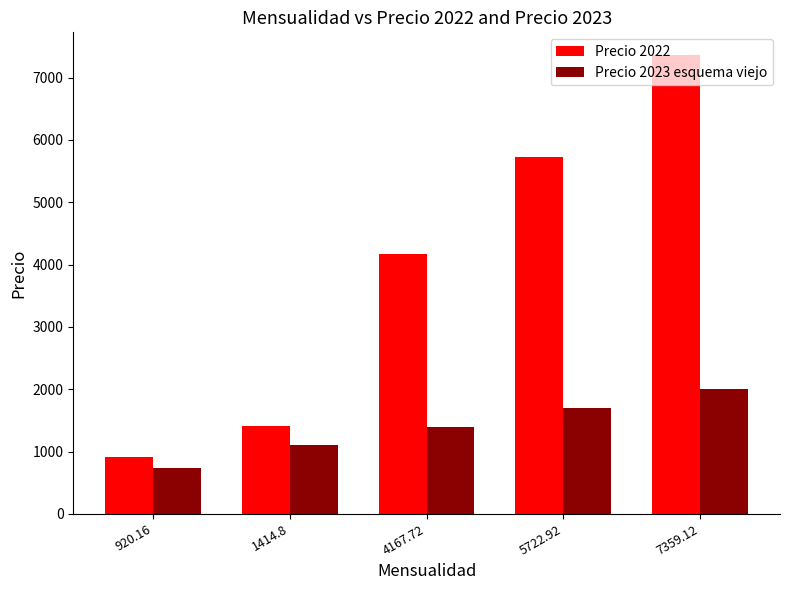

Reading right to left, transcribe all the data shown in this chart.

Precio 2022: 7359.12=7359.1	5722.92=5722.9	4167.72=4167.7	1414.8=1414.8	920.16=920.2
Precio 2023 esquema viejo: 7359.12=2003.6	5722.92=1697.8	4167.72=1402.3	1414.8=1104.2	920.16=738.7